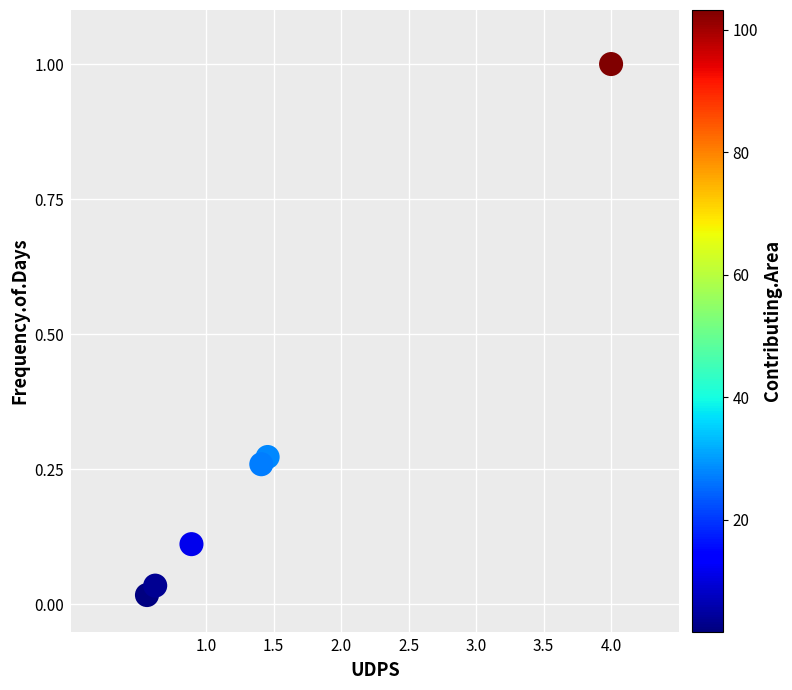

What is the average X value?

1.5